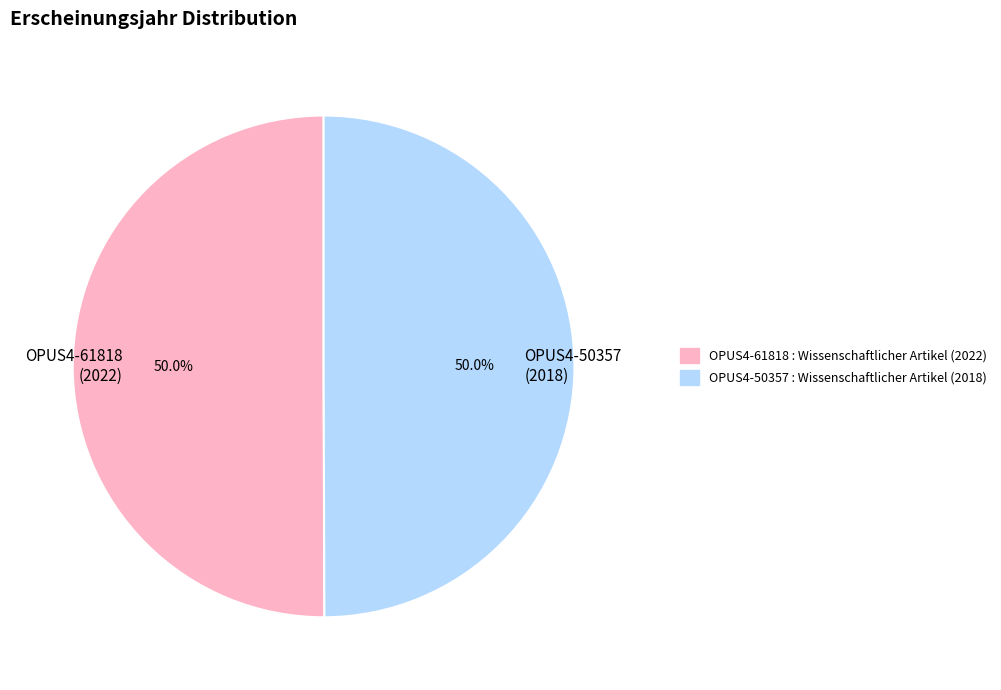

To the nearest percent, what percentage of the pie is OPUS4-61818 (2022)?

50%